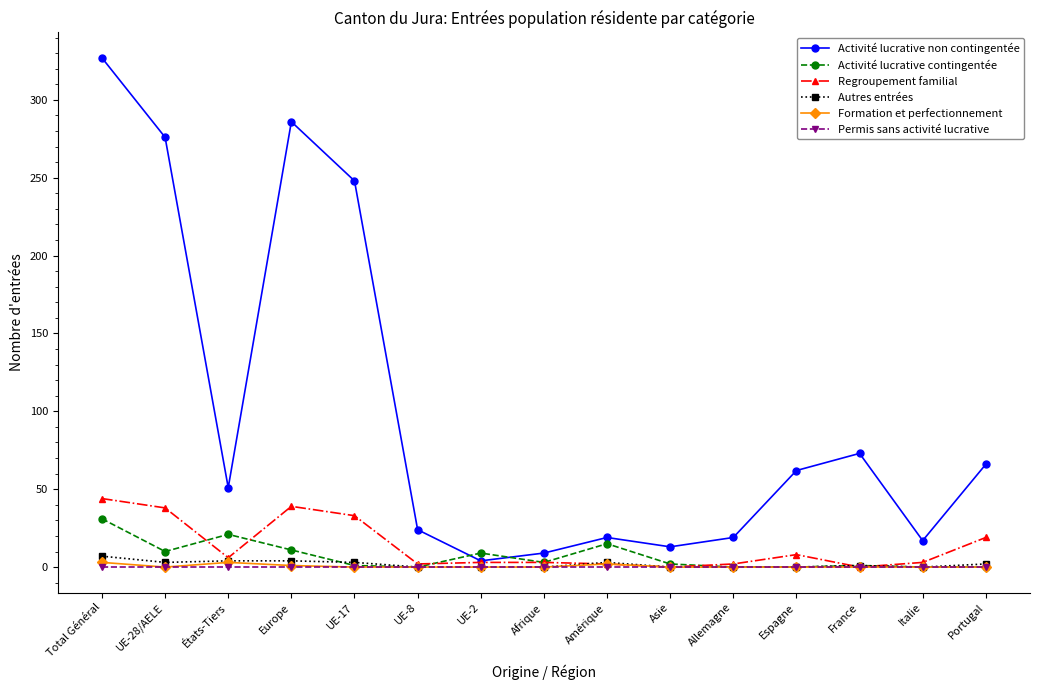

Which series has the widest spread of values?

Activité lucrative non contingentée